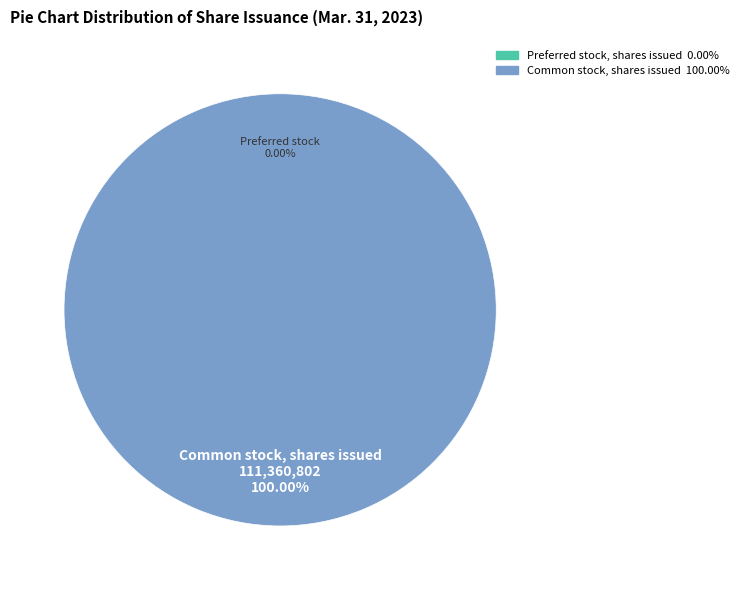

Is the sum of Common stock, shares issued and Preferred stock, shares issued greater than half?

Yes